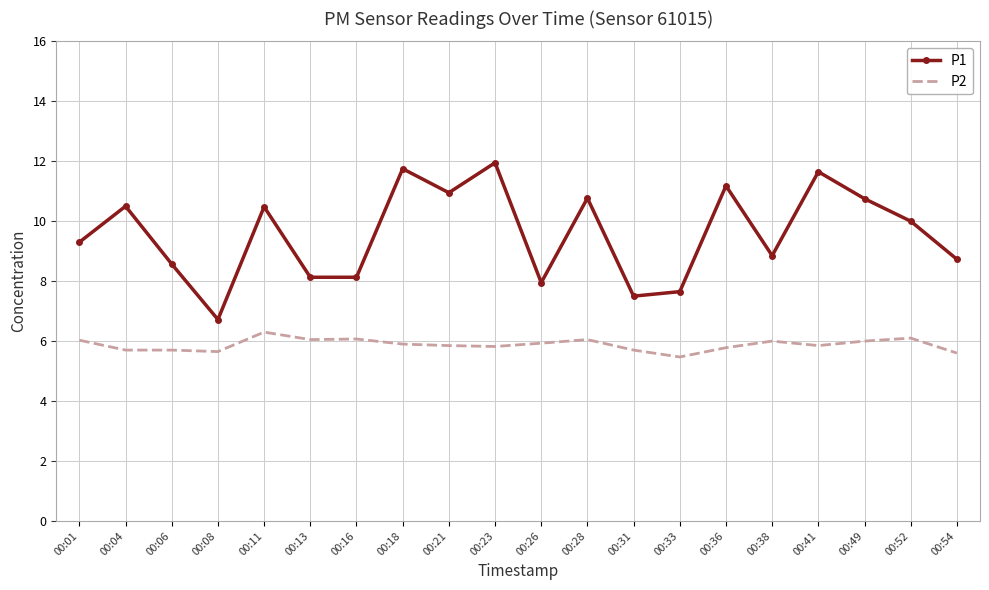

What is the difference between the P1 values at 00:18 and 00:06?

3.2